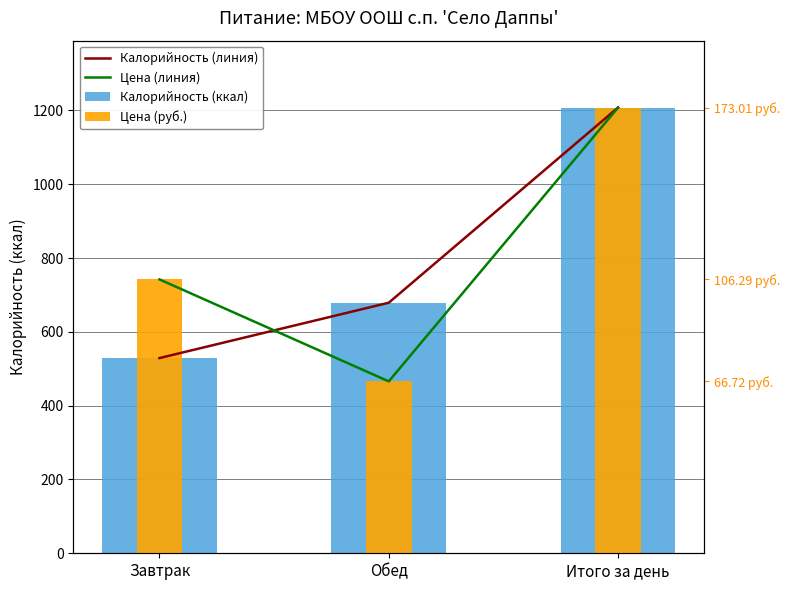

What position from the right is Обед?

2